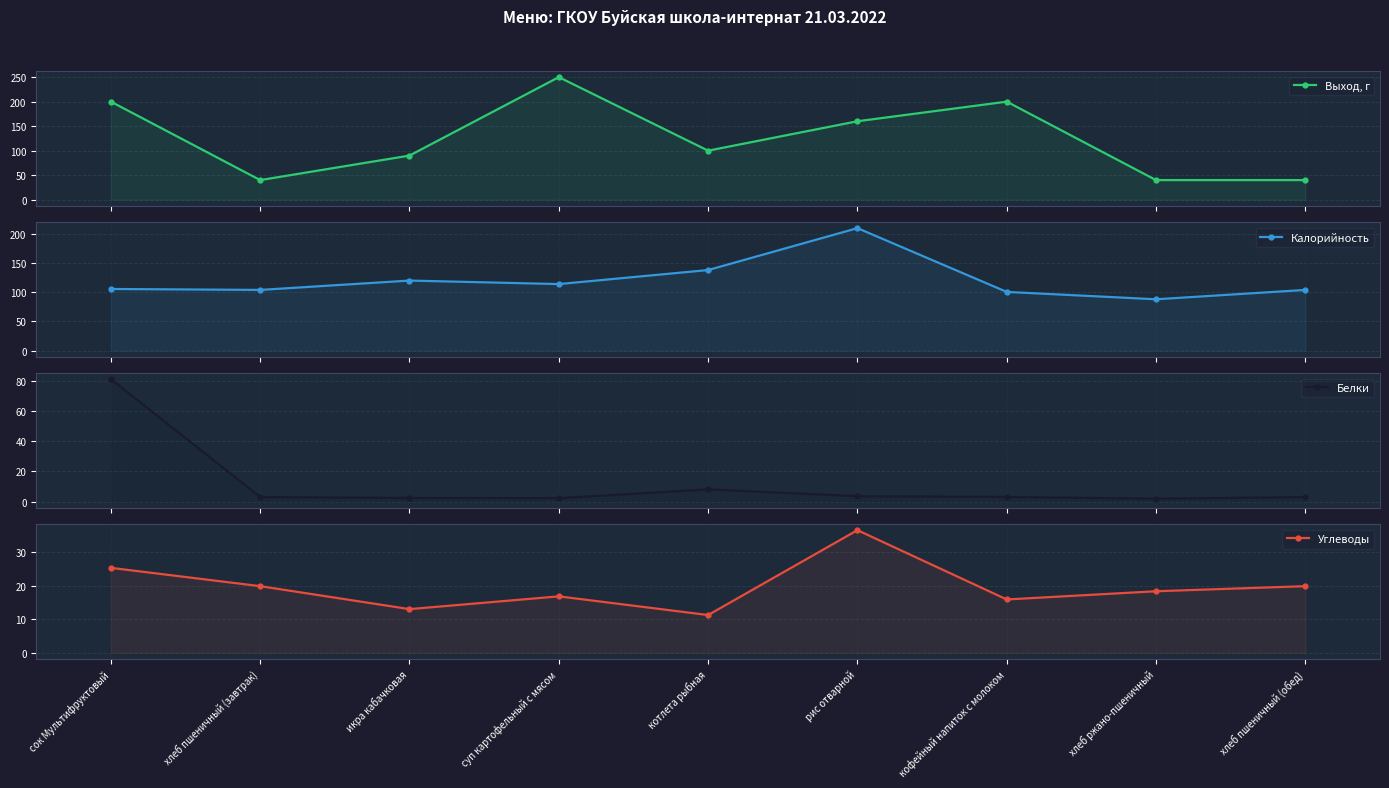

Reading right to left, what are all the values shown in this chart?

Выход, г: хлеб пшеничный (обед)=40.0	хлеб ржано-пшеничный=40.0	кофейный напиток с молоком=200.0	рис отварной=160.0	котлета рыбная=100.0	суп картофельный с мясом=250.0	икра кабачковая=90.0	хлеб пшеничный (завтрак)=40.0	сок Мультифруктовый=200.0
Калорийность: хлеб пшеничный (обед)=104.0	хлеб ржано-пшеничный=88.0	кофейный напиток с молоком=100.6	рис отварной=209.7	котлета рыбная=138.0	суп картофельный с мясом=114.0	икра кабачковая=120.0	хлеб пшеничный (завтрак)=104.0	сок Мультифруктовый=105.6
Белки: хлеб пшеничный (обед)=3.1	хлеб ржано-пшеничный=2.0	кофейный напиток с молоком=3.2	рис отварной=3.6	котлета рыбная=8.2	суп картофельный с мясом=2.3	икра кабачковая=2.5	хлеб пшеничный (завтрак)=3.1	сок Мультифруктовый=81.0
Углеводы: хлеб пшеничный (обед)=19.9	хлеб ржано-пшеничный=18.4	кофейный напиток с молоком=15.9	рис отварной=36.7	котлета рыбная=11.3	суп картофельный с мясом=16.9	икра кабачковая=13.1	хлеб пшеничный (завтрак)=19.9	сок Мультифруктовый=25.4